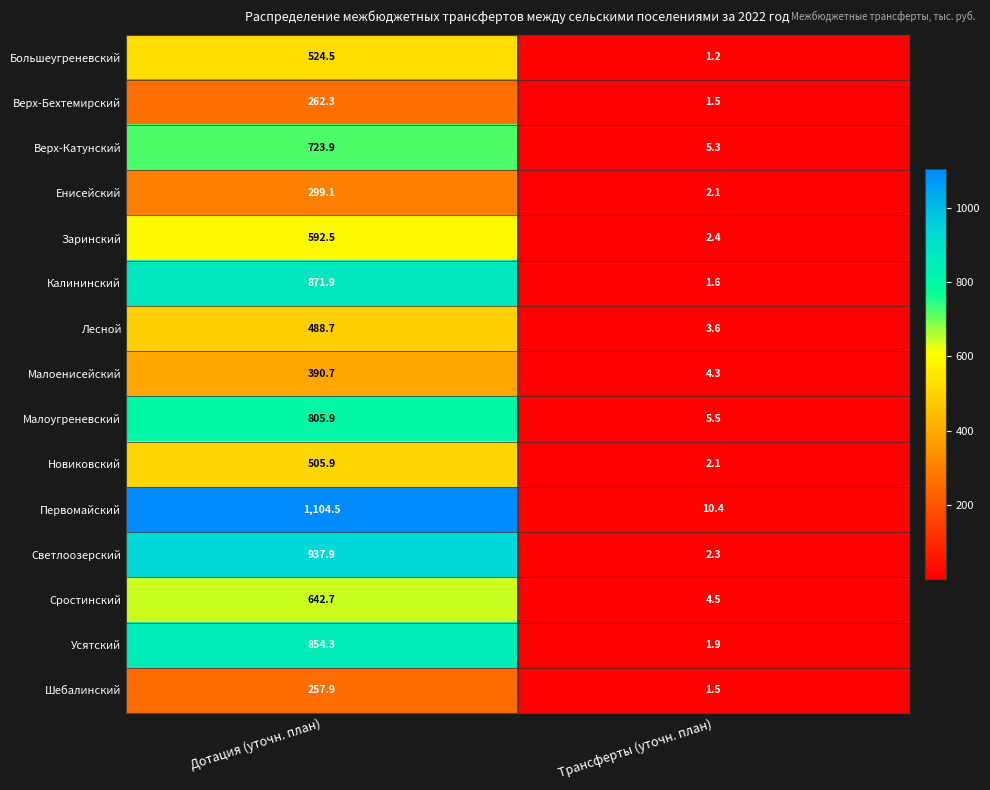

Rank the categories by Первомайский value from lowest to highest.

Трансферты (уточн. план), Дотация (уточн. план)